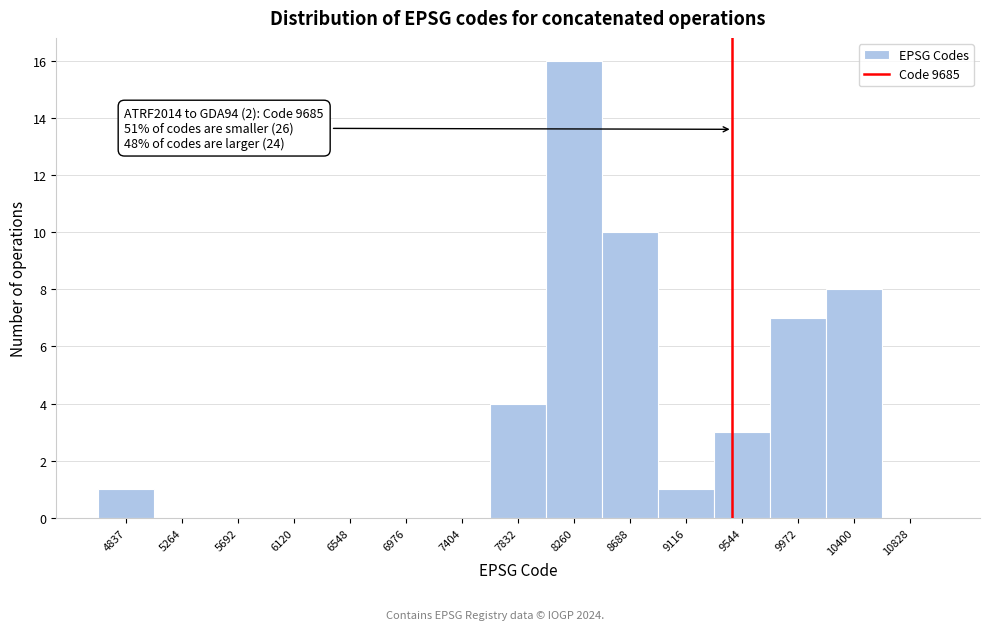

Reading right to left, extract all data points from this chart.

10828=0	10400=8	9972=7	9544=3	9116=1	8688=10	8260=16	7832=4	7404=0	6976=0	6548=0	6120=0	5692=0	5264=0	4837=1